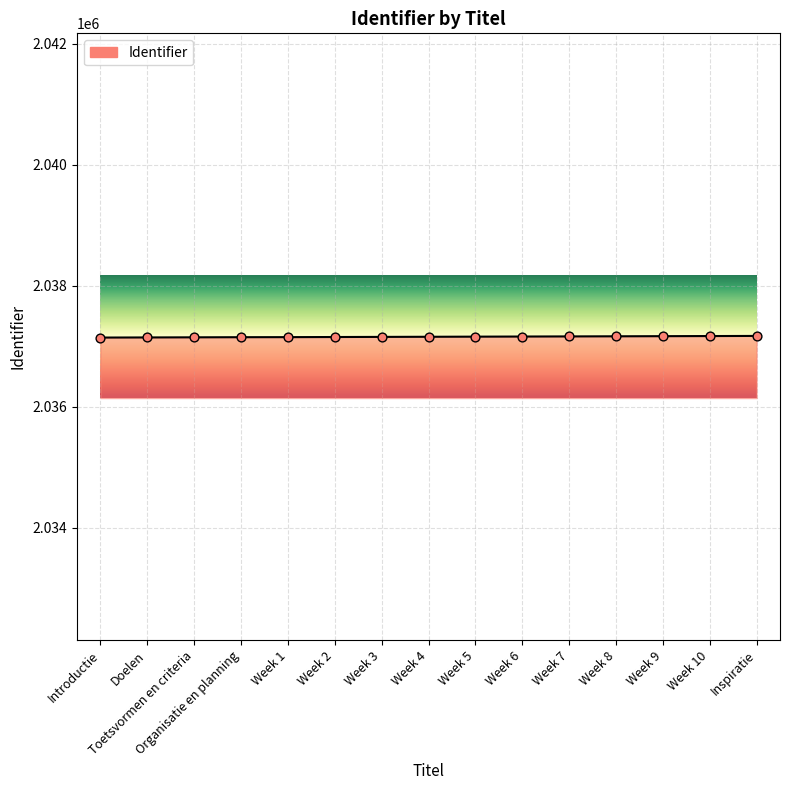

What is the ratio of the value at Week 10 to the value at Week 4?

1.0